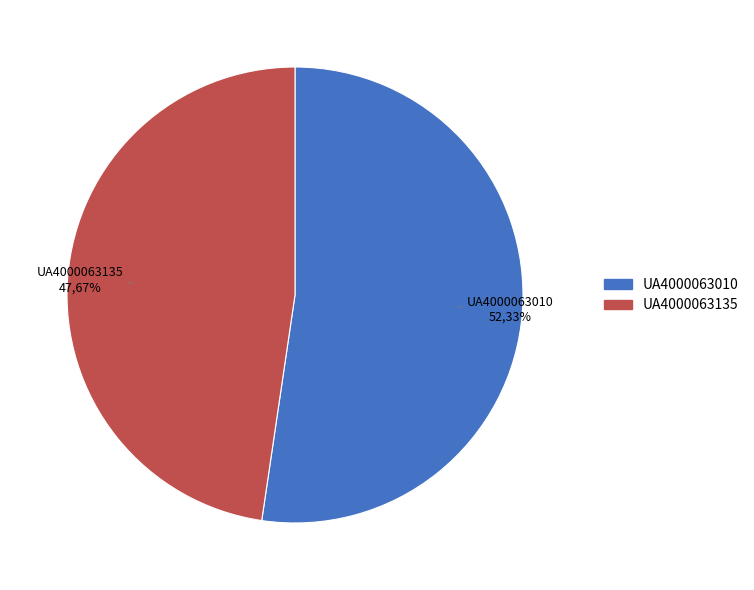

Which has a higher value, UA4000063135 or UA4000063010?

UA4000063010